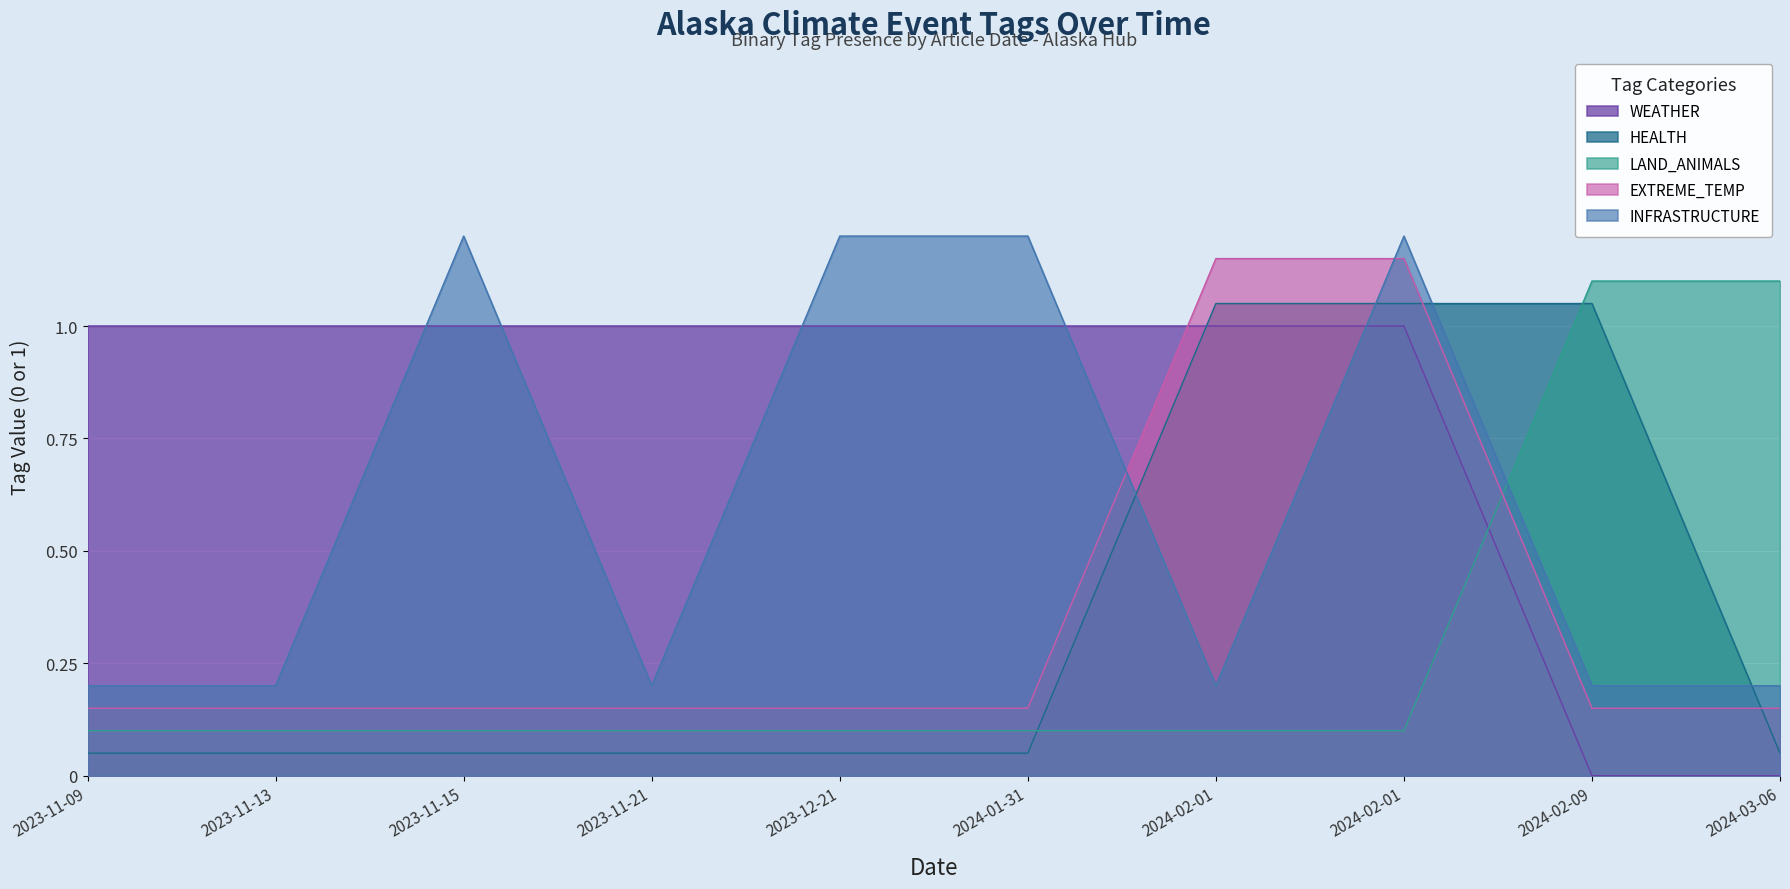

What are all the series names shown in the legend?

WEATHER, HEALTH, LAND_ANIMALS, EXTREME_TEMP, INFRASTRUCTURE